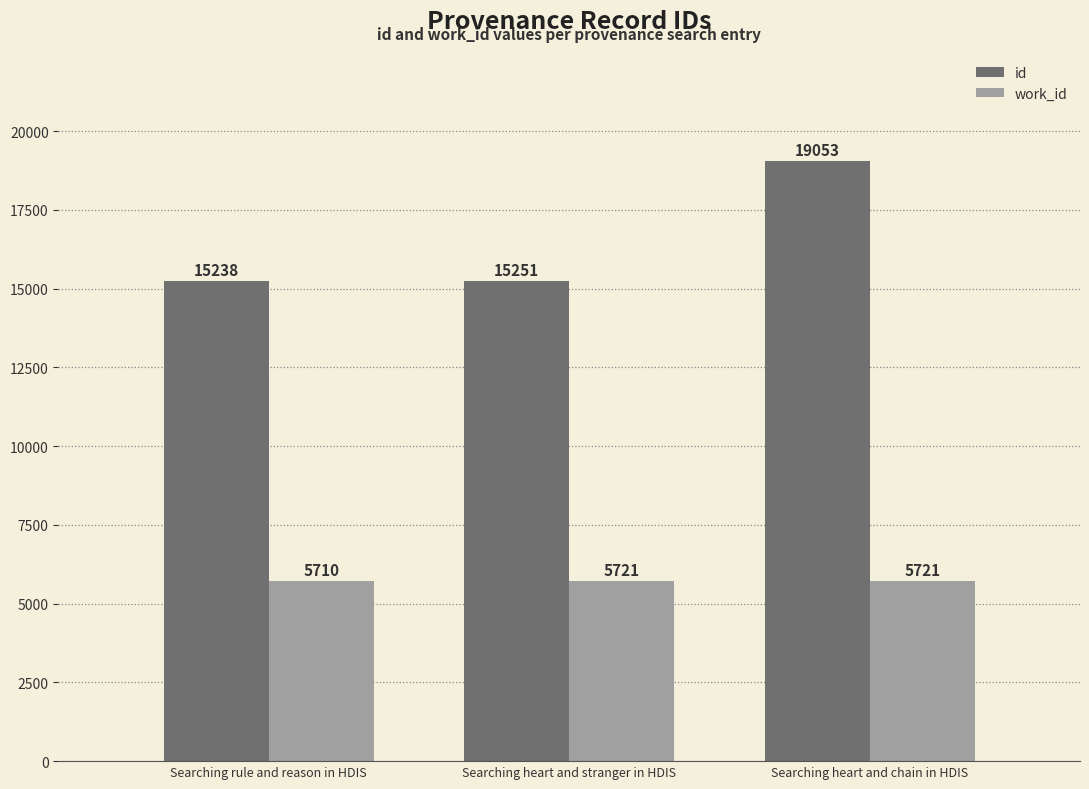

What is the difference between the maximum and minimum values in the work_id series?

11